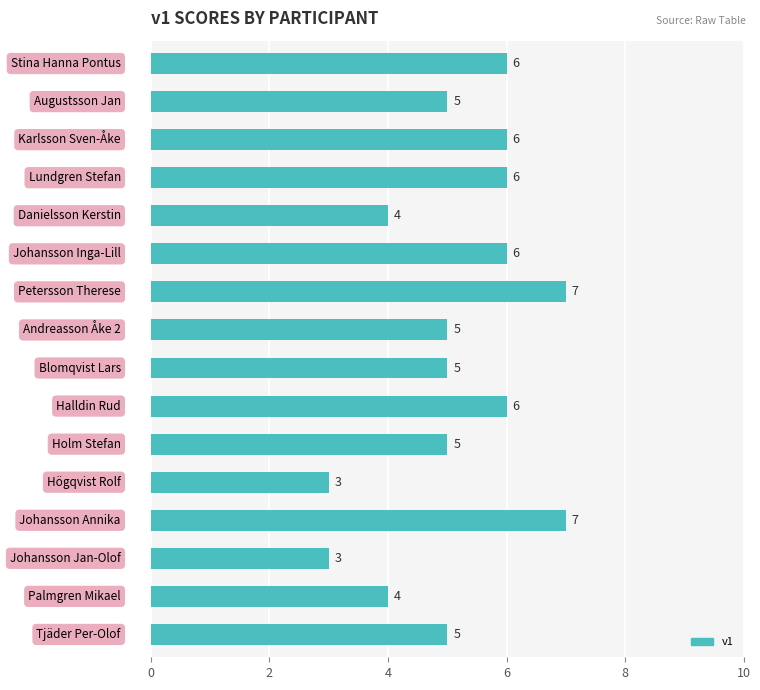

How many values are between 5 and 6?

10